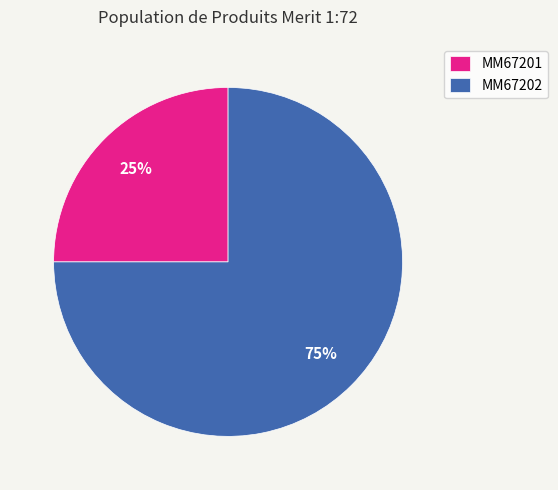

Does MM67201 account for over 50% of the chart?

No